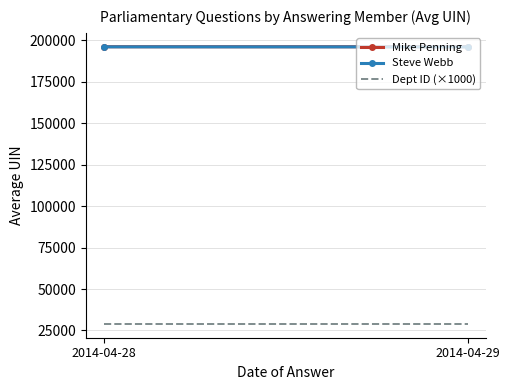

Is it true that Steve Webb equals 99740.1 at 2014-04-29?

False